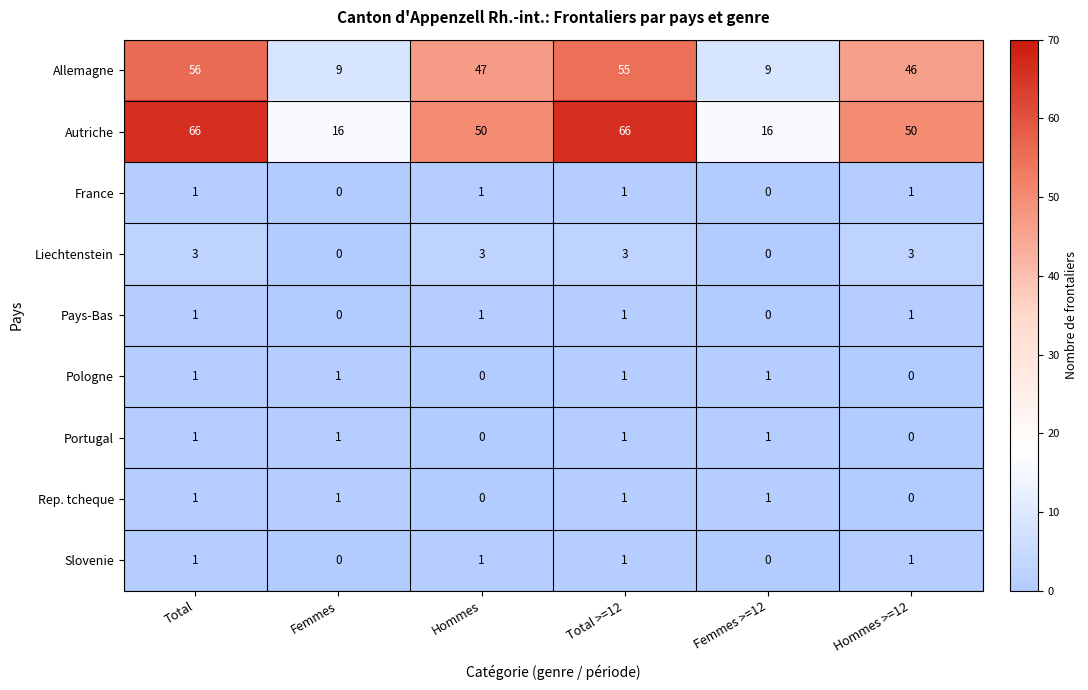

What is the maximum value shown in the chart?

66